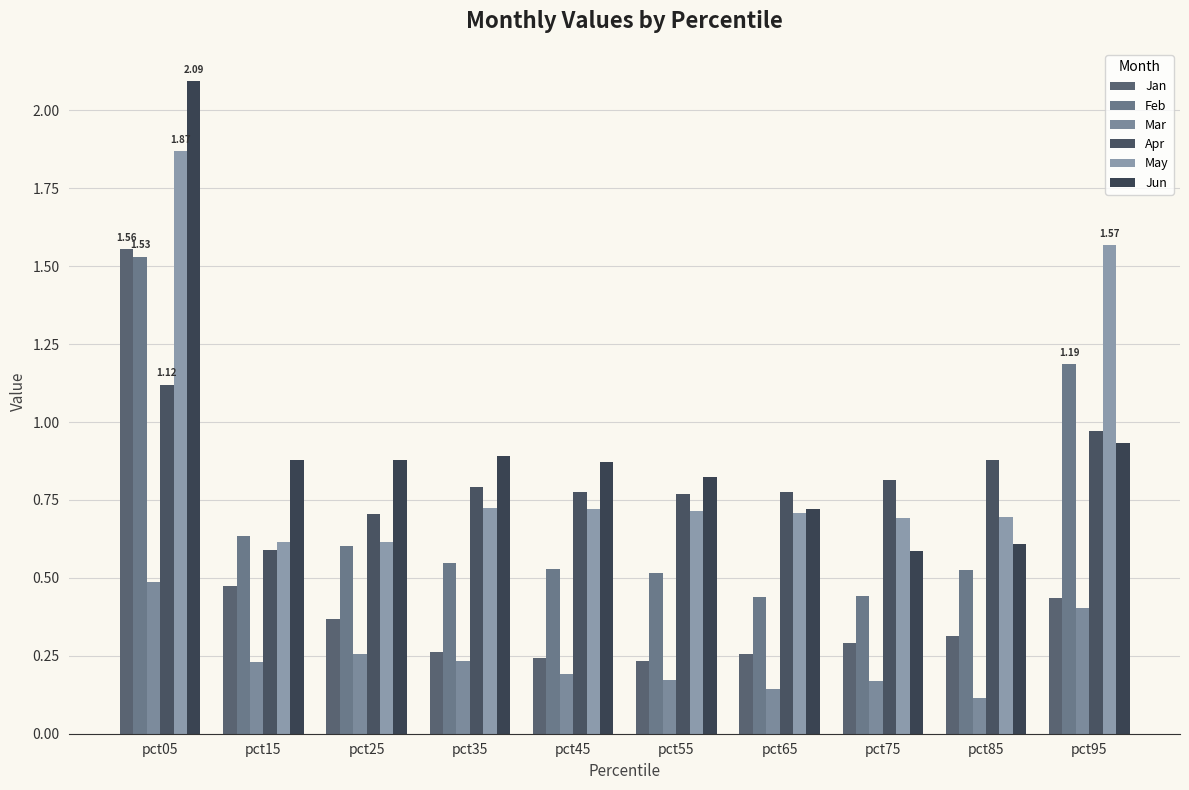

List the series in order of their peak value, highest first.

Jun, May, Jan, Feb, Apr, Mar